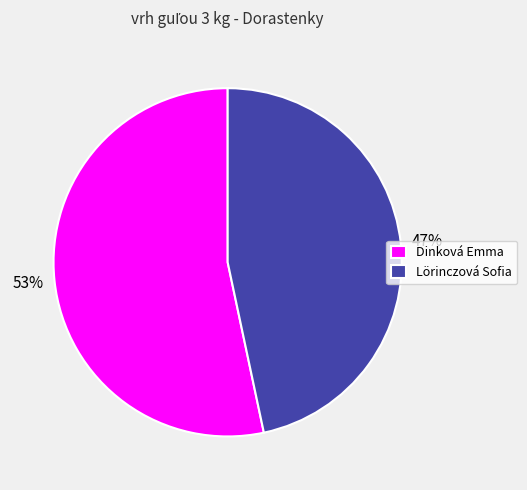

Which category has the biggest portion of the pie?

Dinková Emma